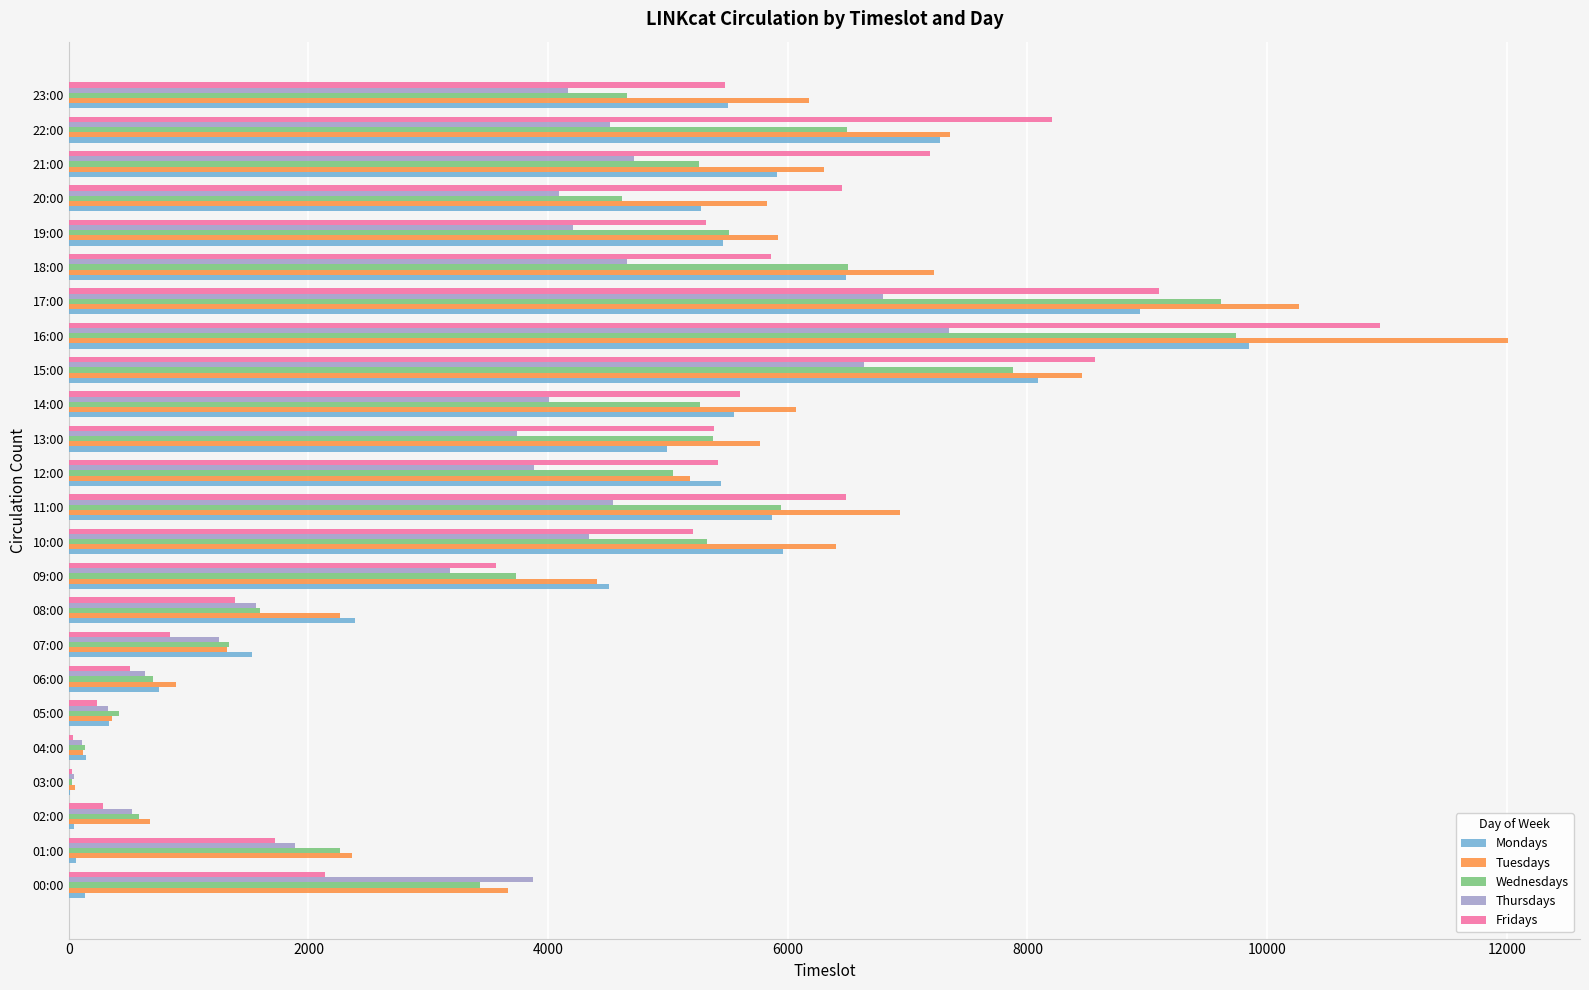

Which series has the largest total across all categories?

Tuesdays